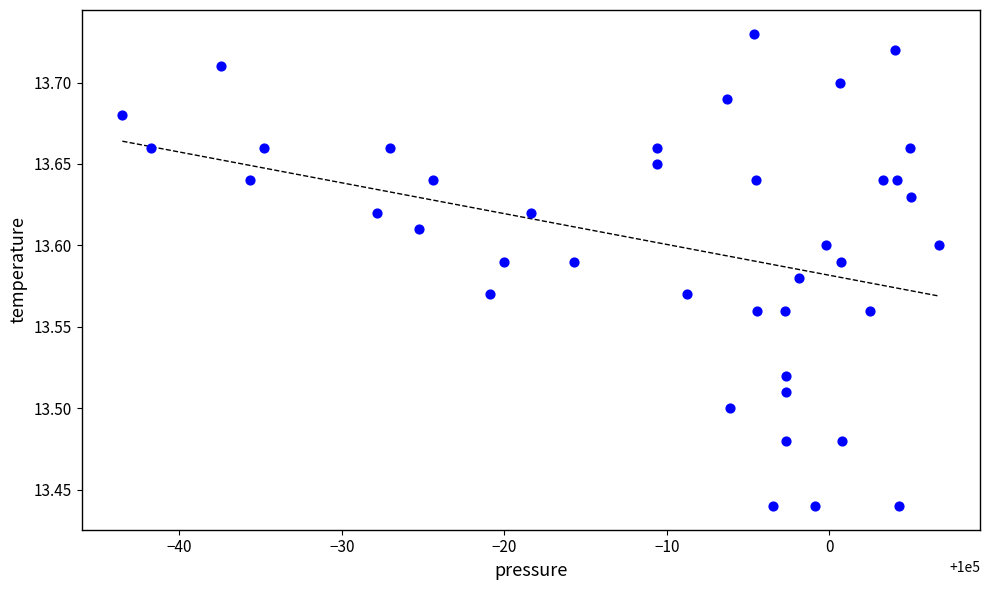

What is the range of X values (max minus min)?

50.2